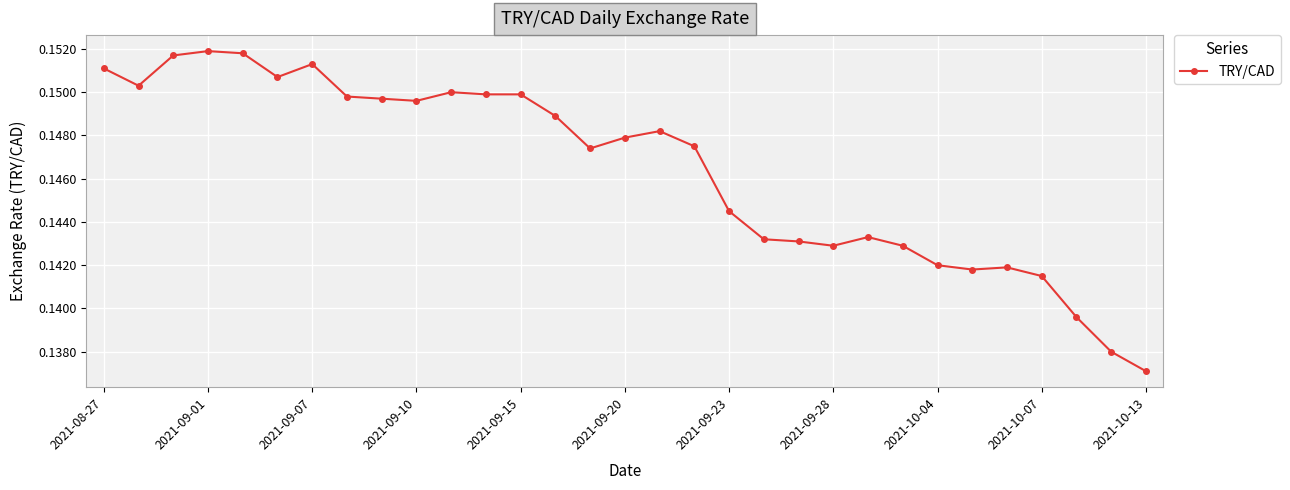

True or false: the data has more than 2 interior local peaks.

True